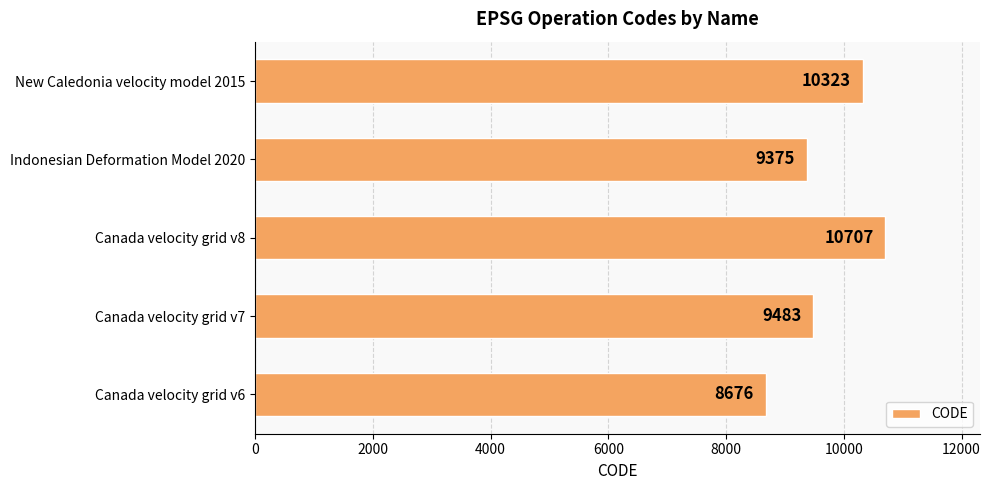

What is the smallest value displayed?

8676